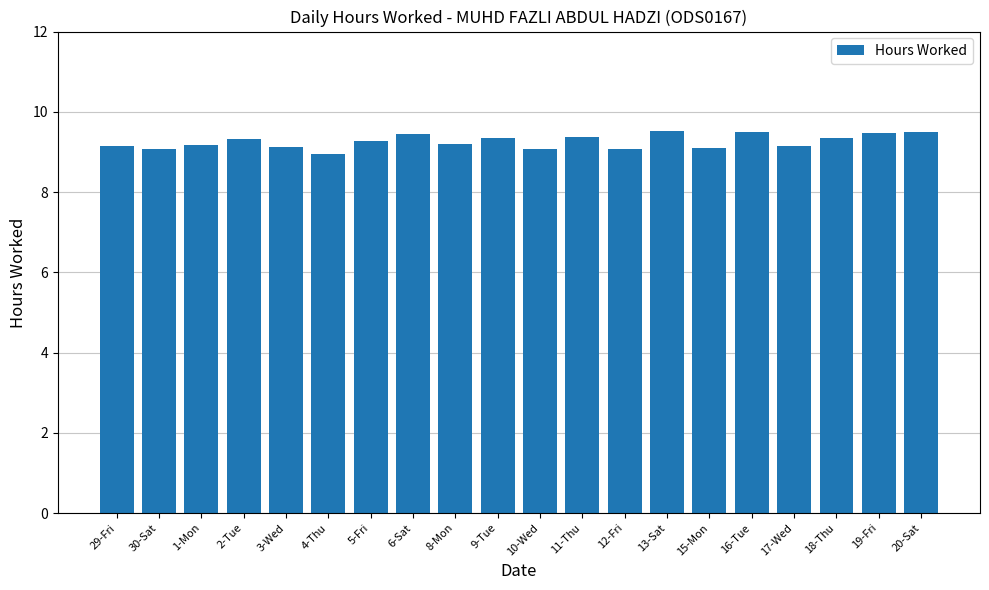

What is the label of the 5th bar from the left?

3-Wed